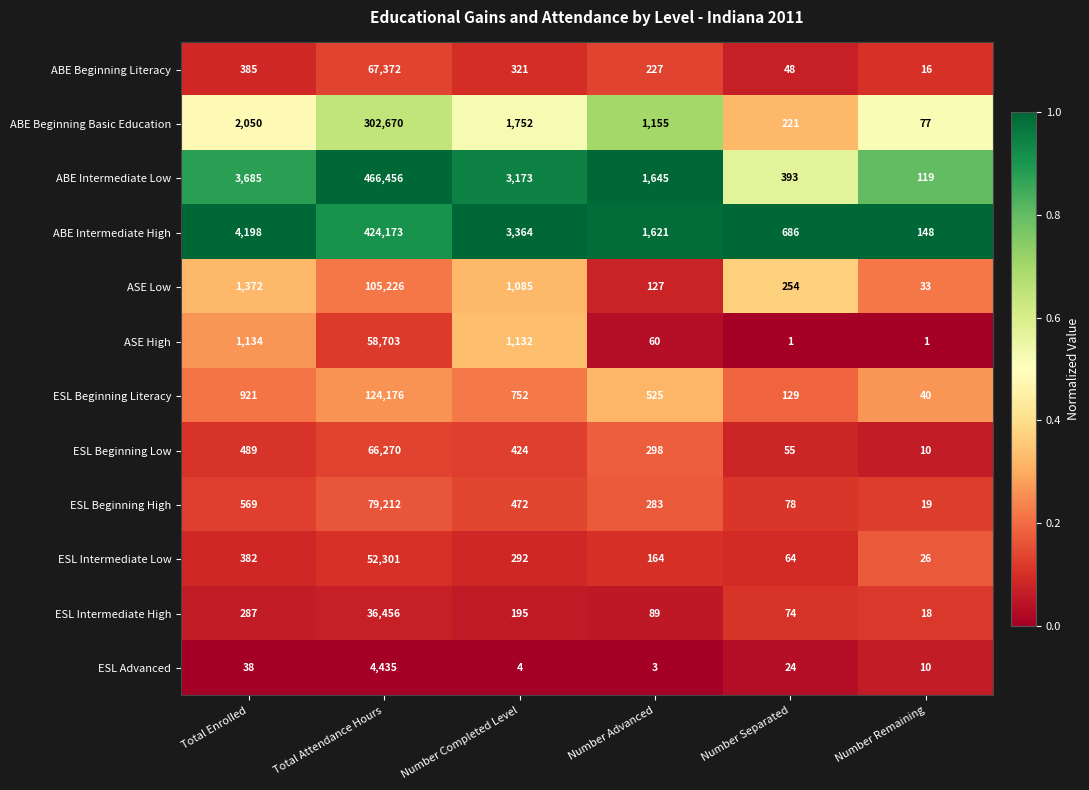

What is the difference between the maximum and minimum values in the ABE Beginning Literacy series?

67356